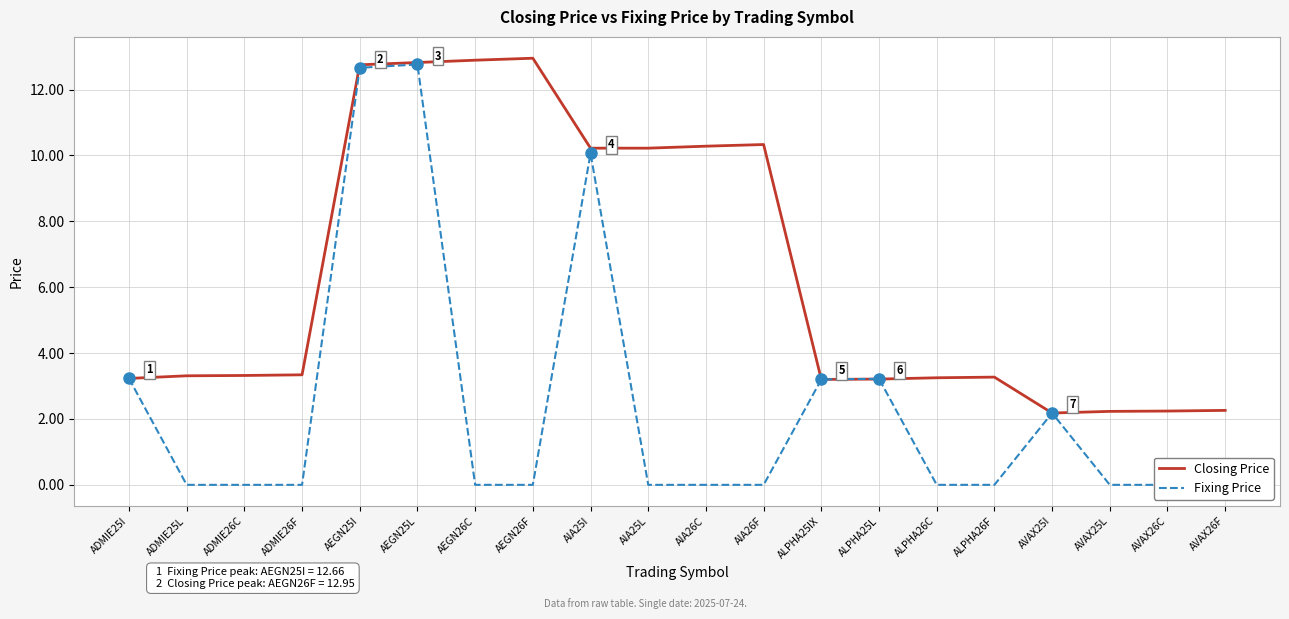

Between AVAX25I and ALPHA26C, which is larger?

ALPHA26C